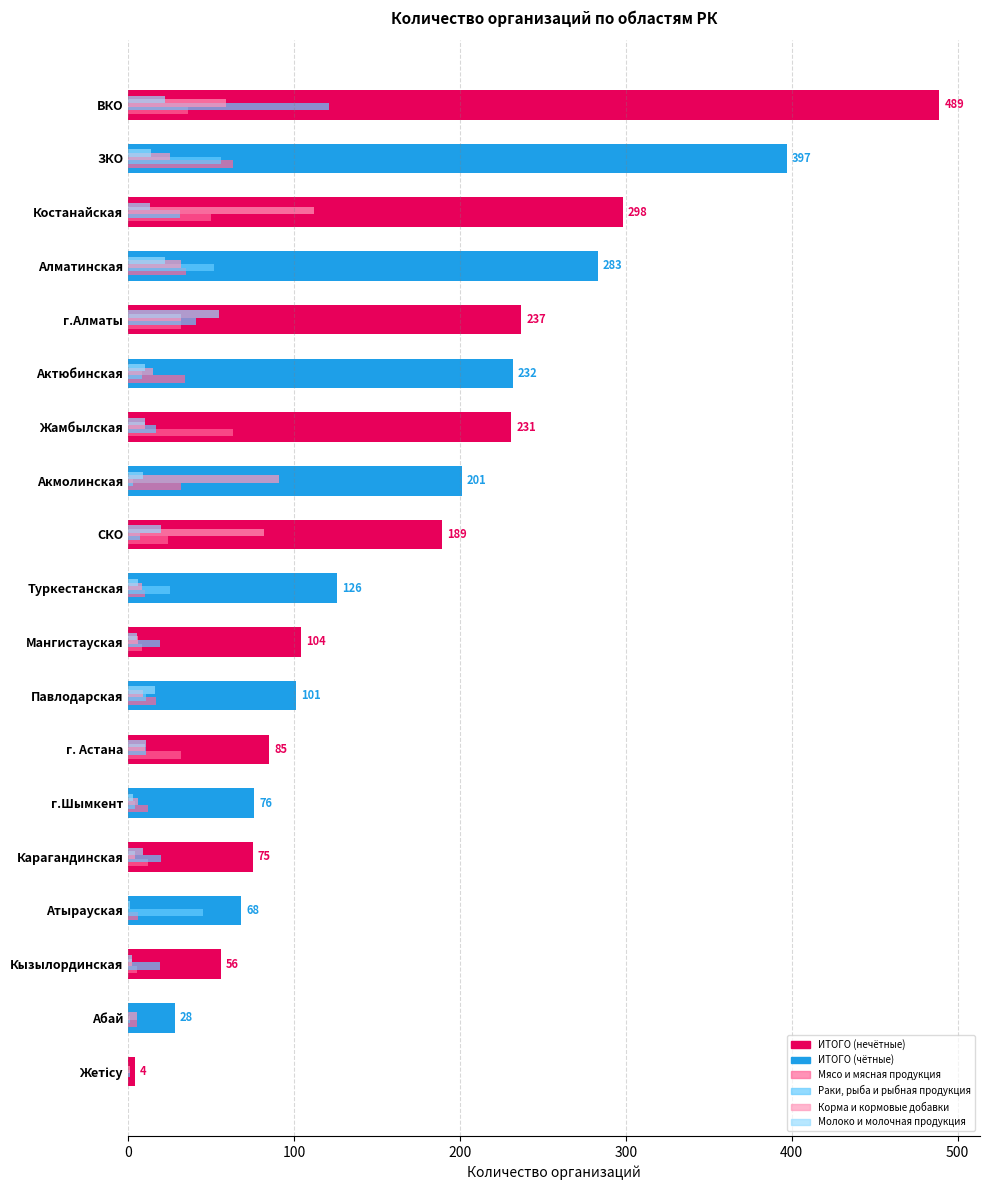

At which category is the sum across all series the highest?

ВКО